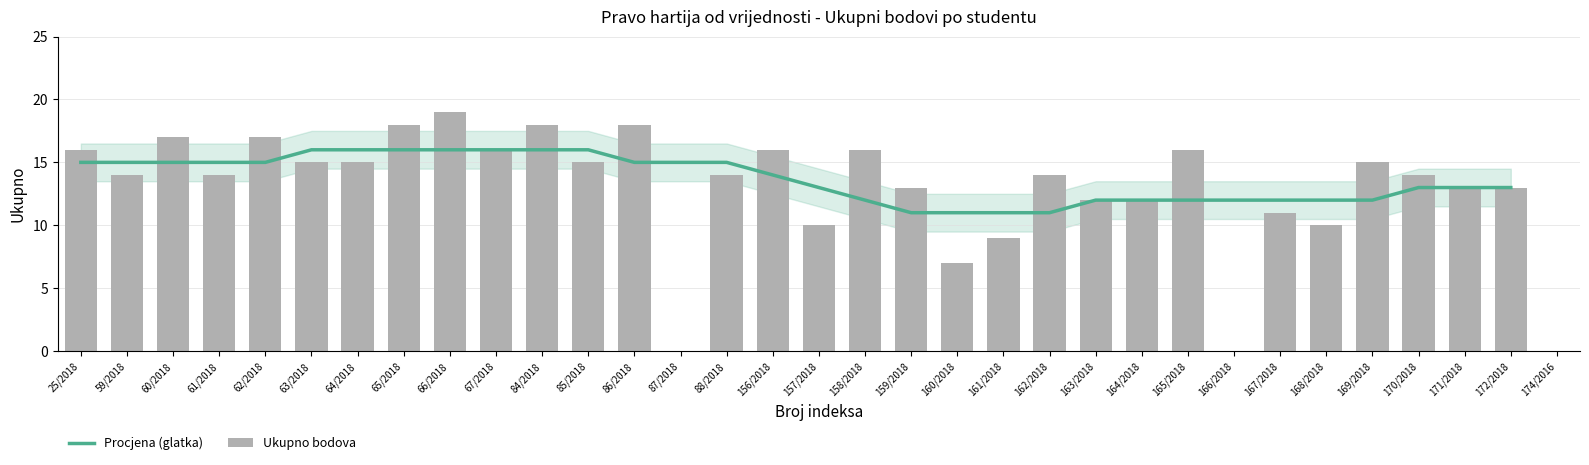

Reading right to left, transcribe all the data shown in this chart.

0	13	13	14	15	10	11	0	16	12	12	14	9	7	13	16	10	16	14	0	18	15	18	16	19	18	15	15	17	14	17	14	16